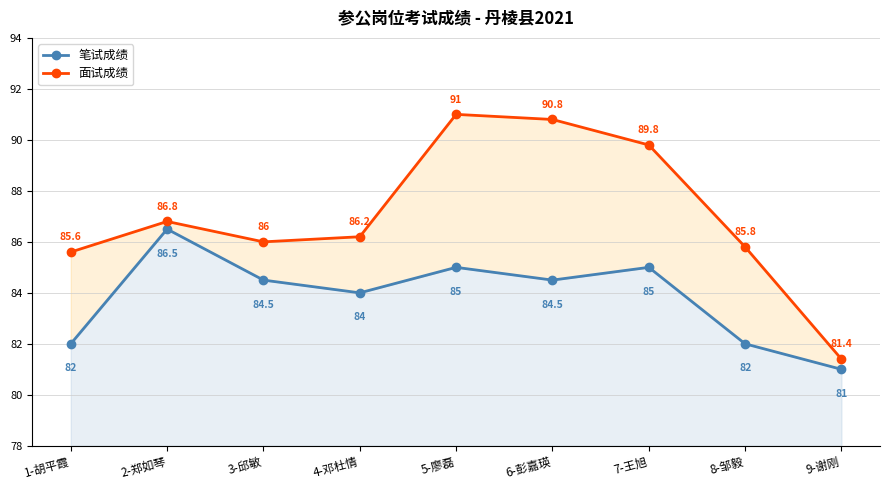

How many distinct data groups are displayed?

2